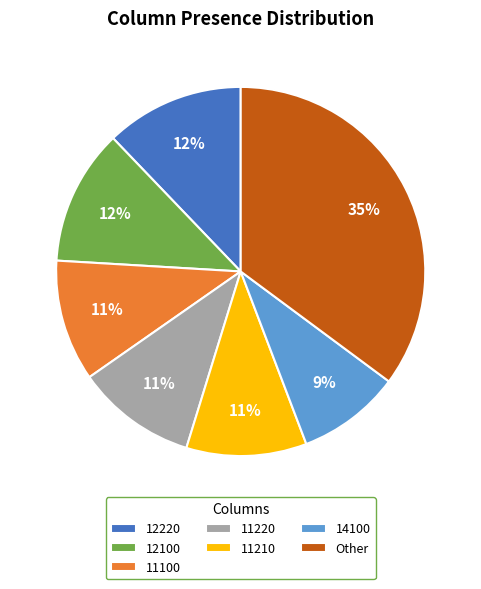

What is the smallest slice in the pie chart?

14100